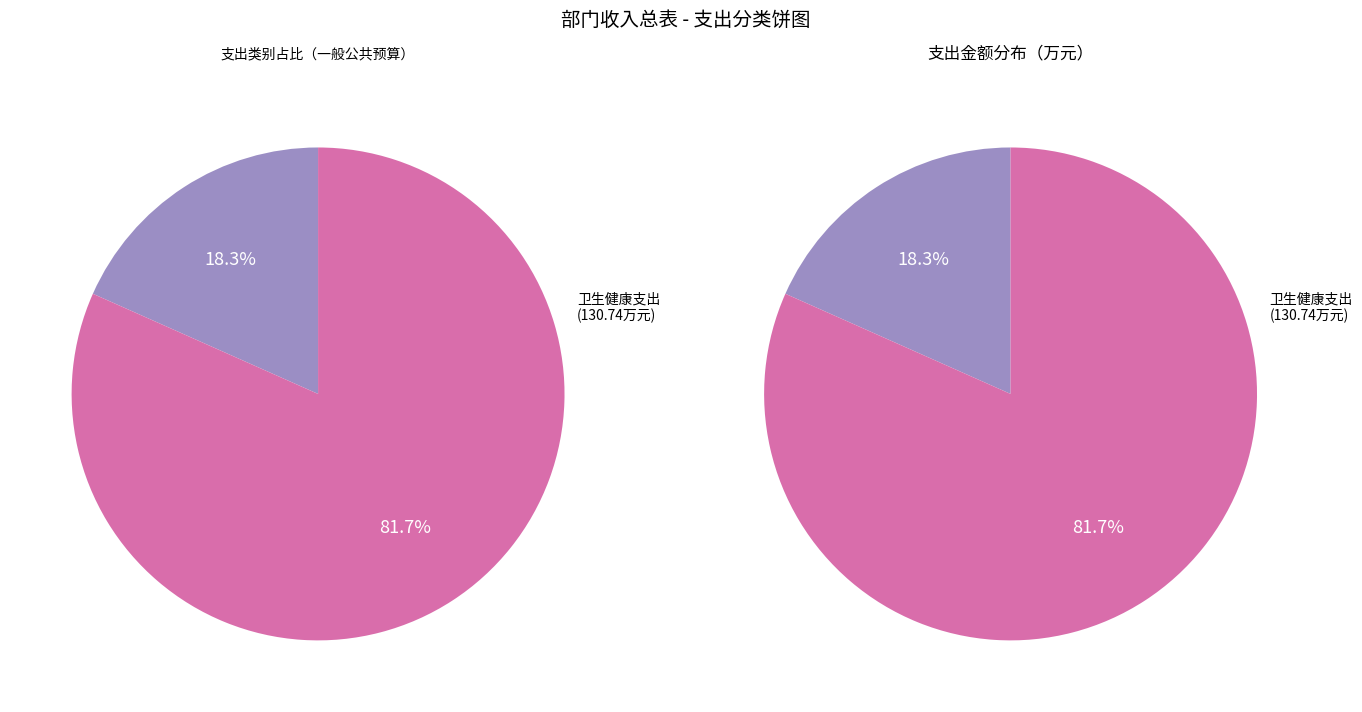

How much of the chart is everything except 社会保障和就业支出?

81.7%